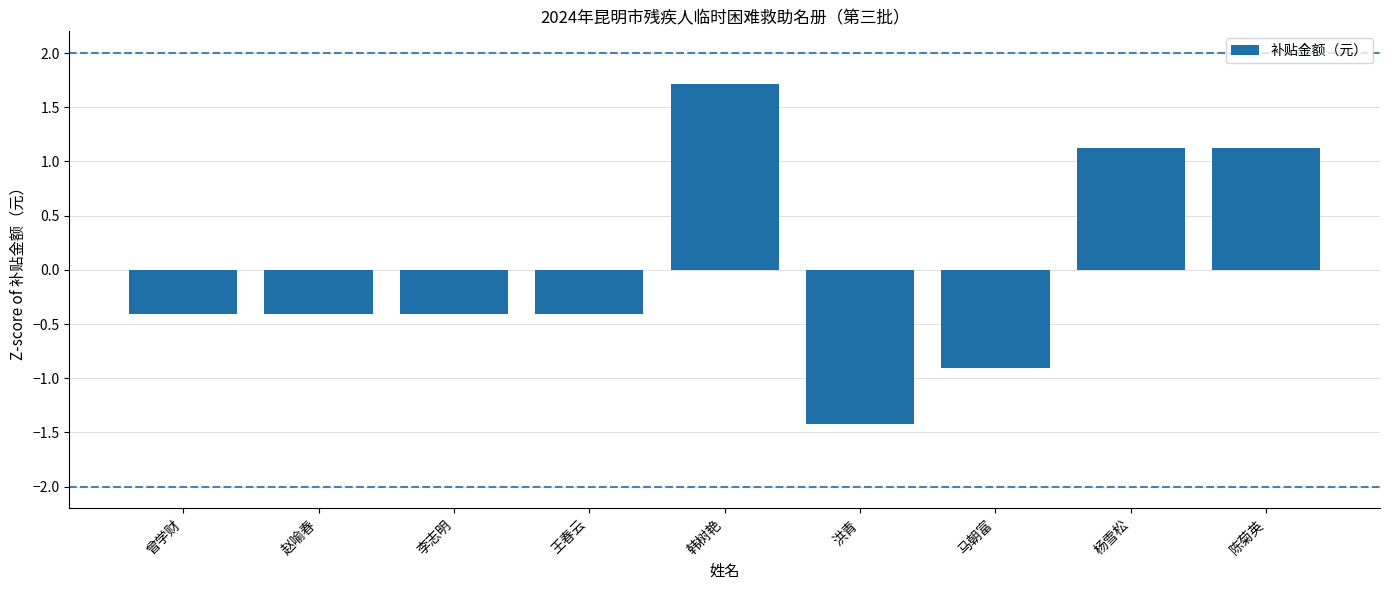

How many positive values are there?

3